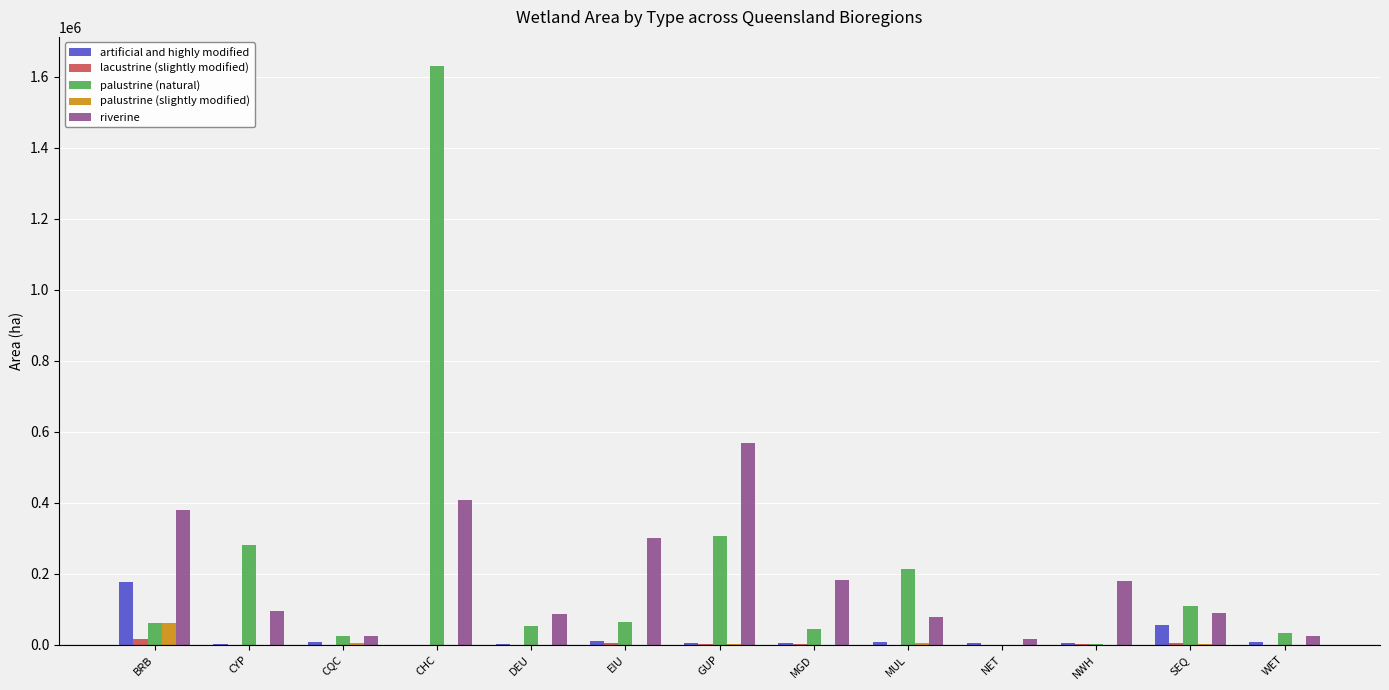

How many series are shown in this chart?

5